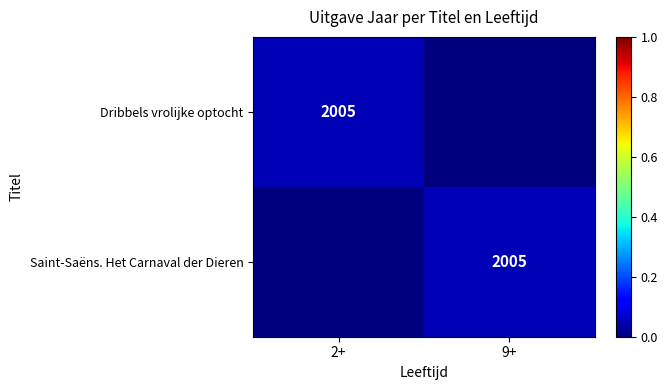

Is it true that Dribbels vrolijke optocht equals 2894 at 2+?

False